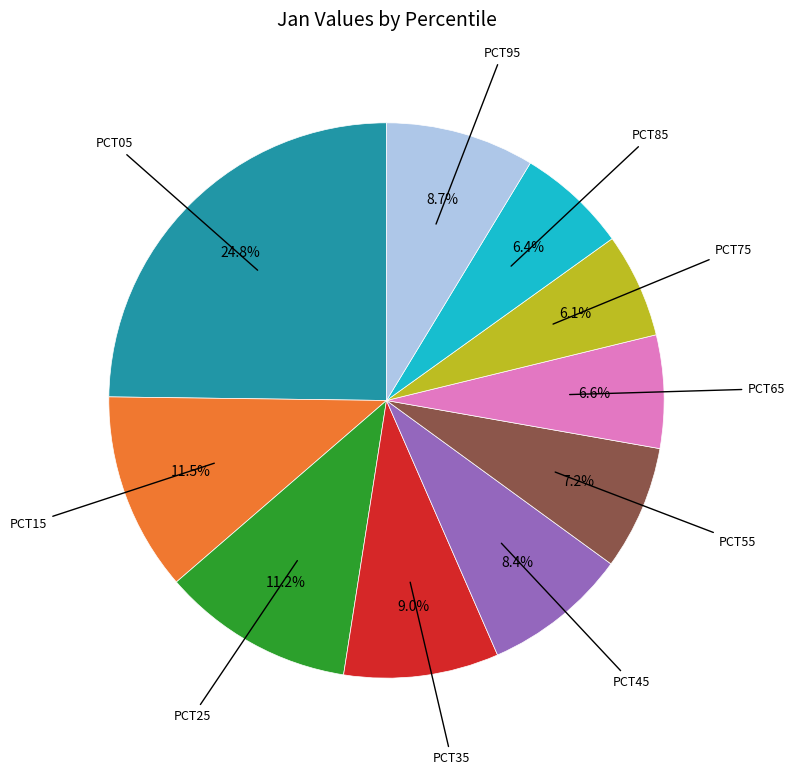

Is there a majority slice in this chart?

No